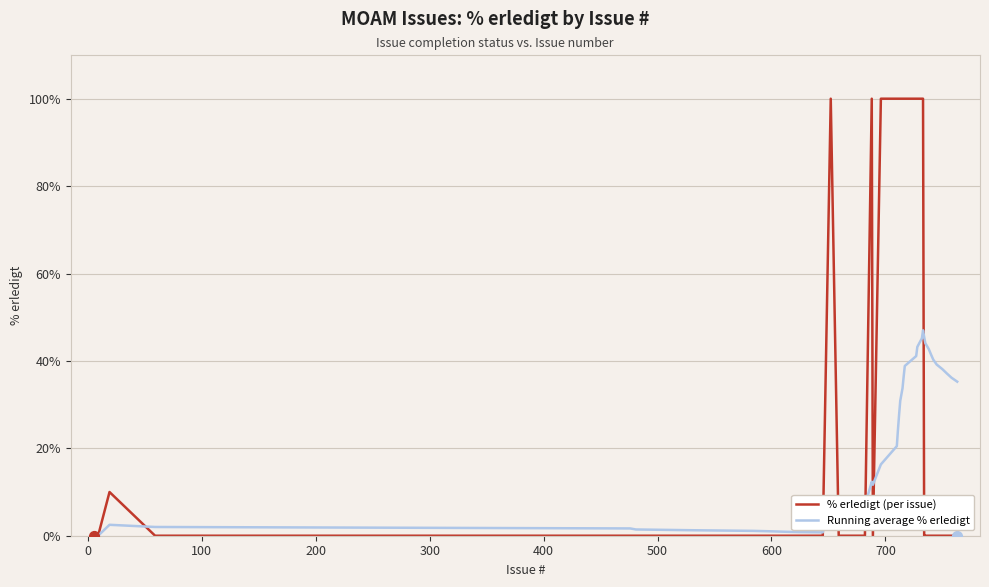

Which series has the largest range (max minus min)?

% erledigt (per issue)